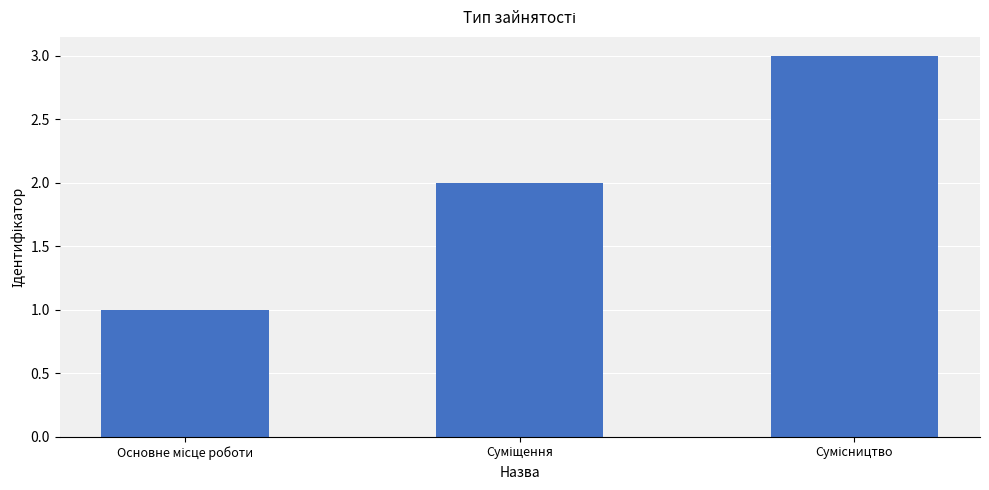

Reading left to right, transcribe all the data shown in this chart.

1	2	3